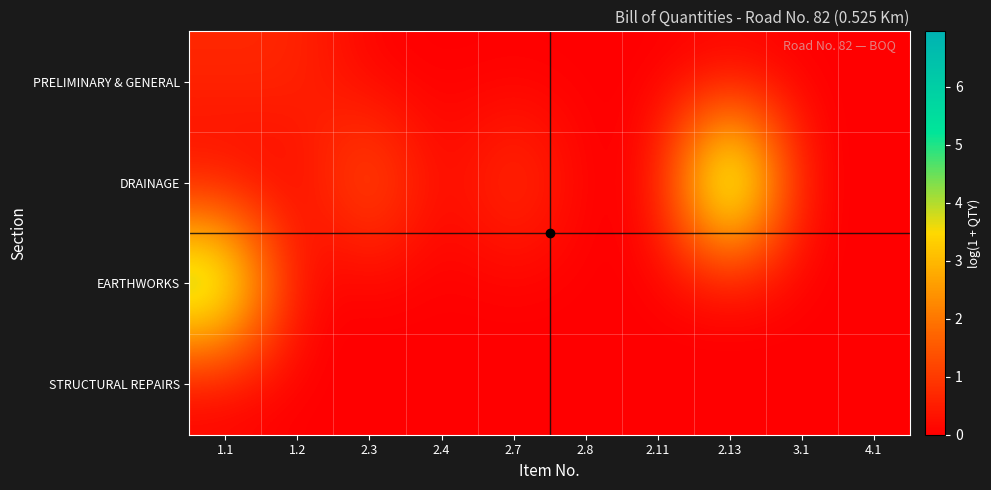

How many categories are shown in the chart?

10